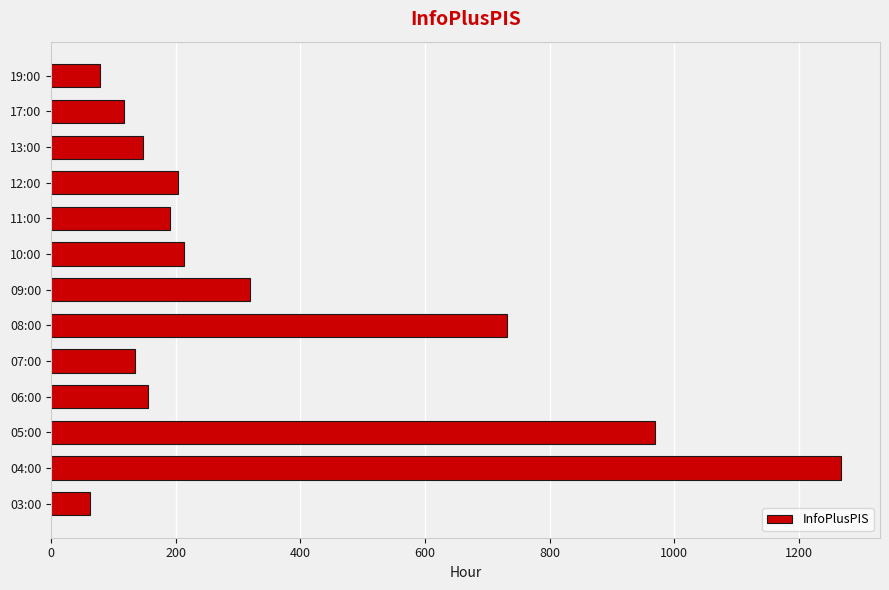

Are the bars grouped side by side (vs. stacked)?

No